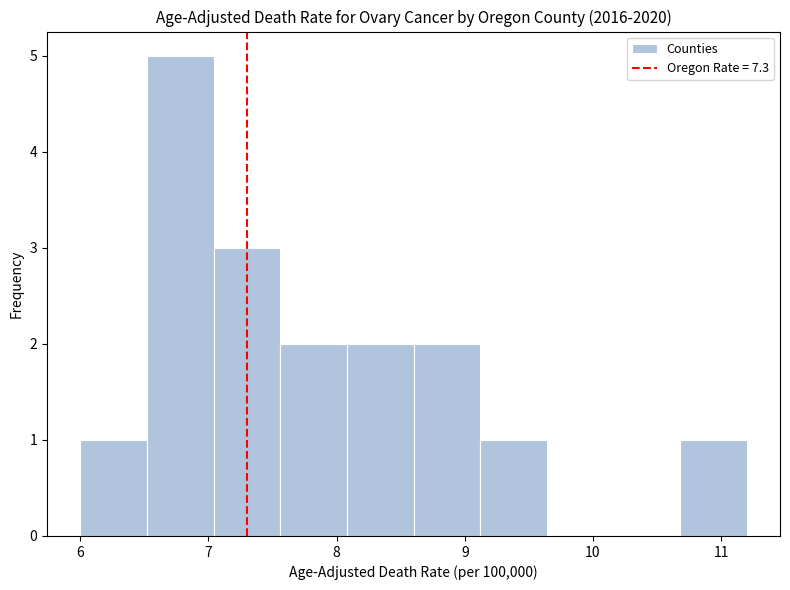

How tall is the bar that spans 9.12 to 9.64 on the x-axis? Neither the bar edges nor the heights are printed on the chart, so give them approximately, as read against the axes.

1